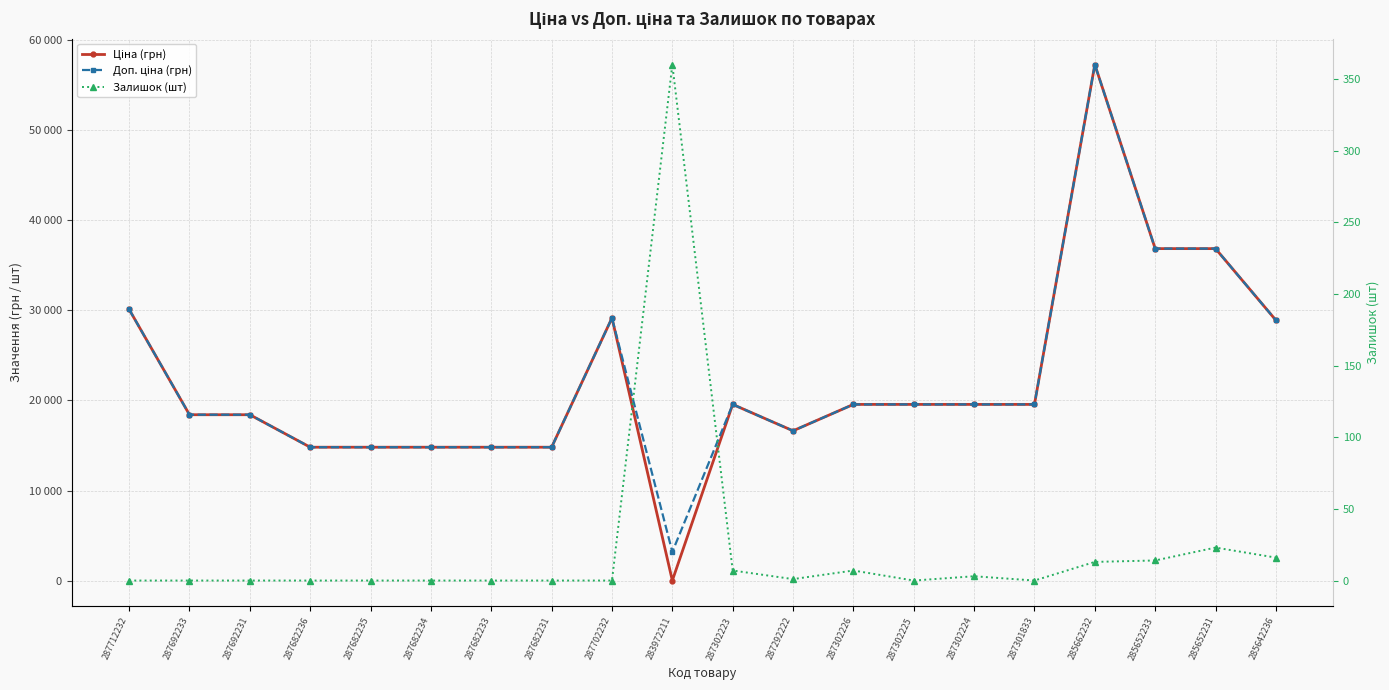

Where does the Ціна (грн) series first go above 19564?

287712232